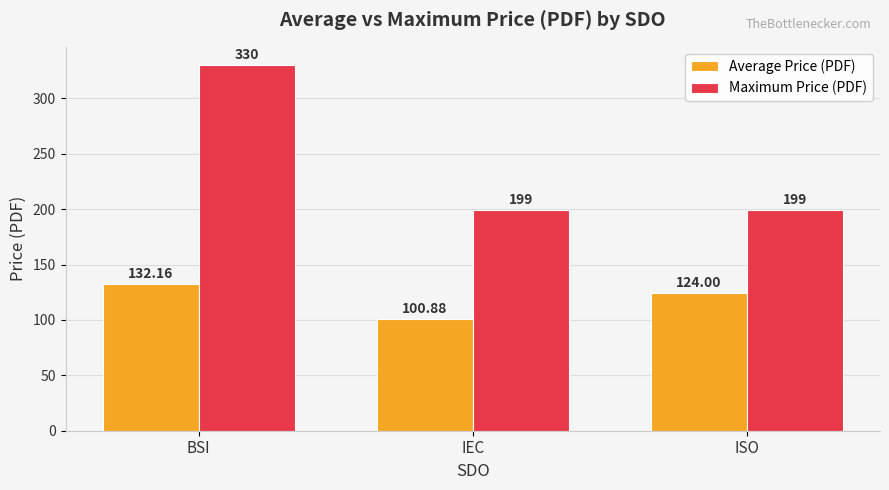

Between BSI and IEC, which series saw the biggest shift?

Maximum Price (PDF)